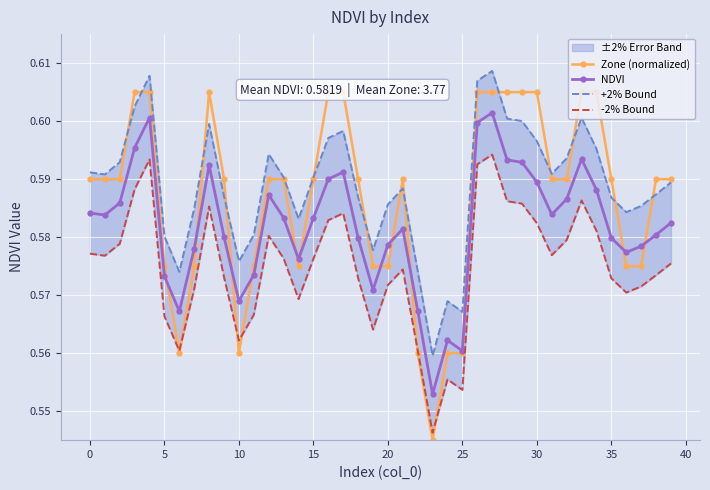

What is the smallest value displayed?

0.5